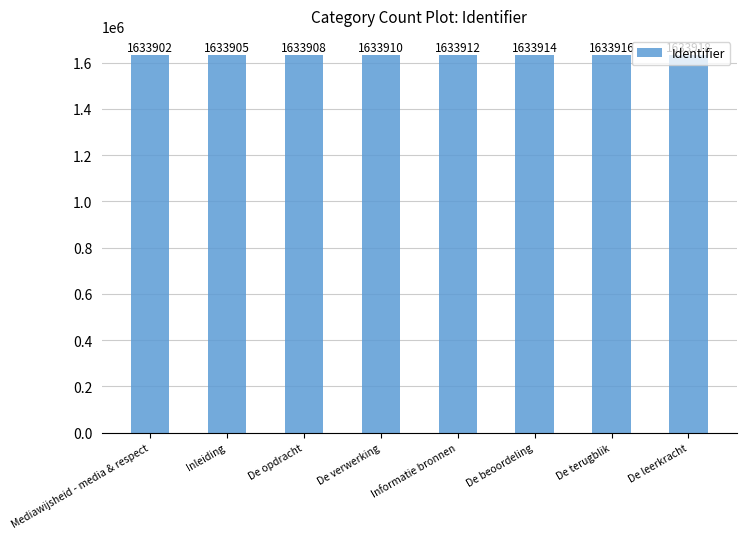

The value at Mediawijsheid - media & respect is 1117873. True or false?

False